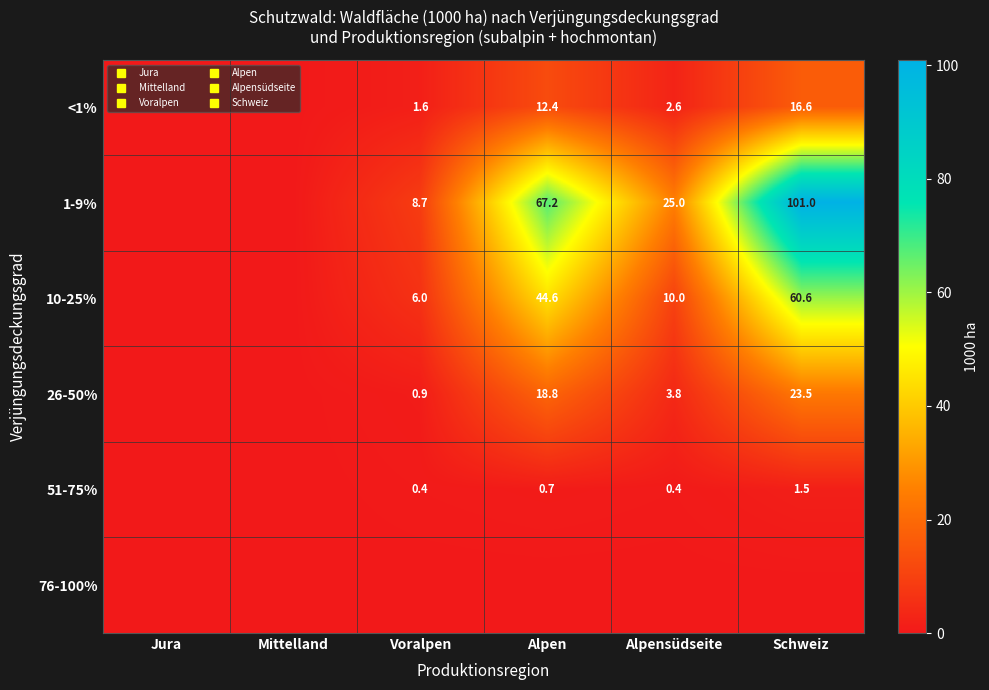

Rank the categories by 51-75% value from lowest to highest.

Jura, Mittelland, Voralpen, Alpensüdseite, Alpen, Schweiz